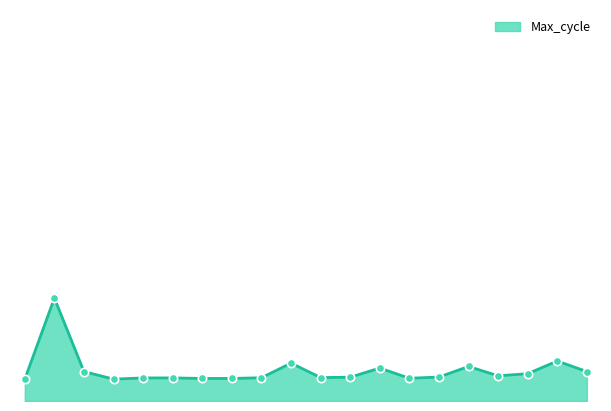

List the labels in order of value, smallest first.

00:00, 00:51, 01:42, 01:59, 03:41, 01:08, 01:25, 02:16, 02:50, 03:07, 03:58, 04:32, 04:49, 00:34, 05:23, 03:24, 04:15, 02:33, 05:06, 00:17